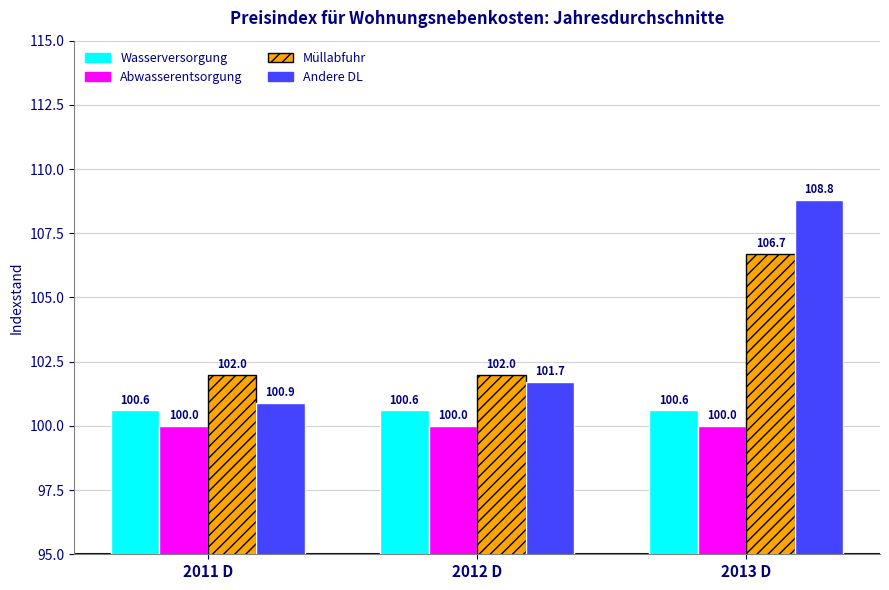

Which series has the largest range (max minus min)?

Andere DL